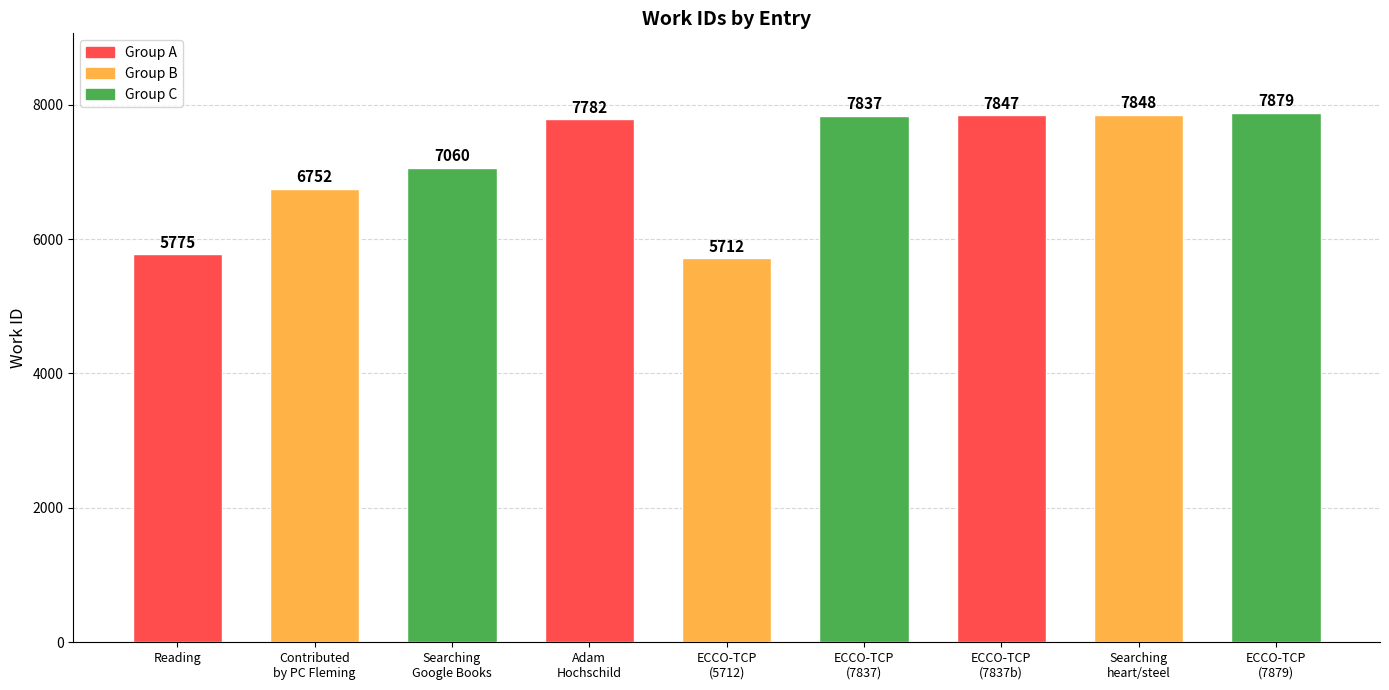

The chart shows a value of 2914 at 23631. True or false?

False